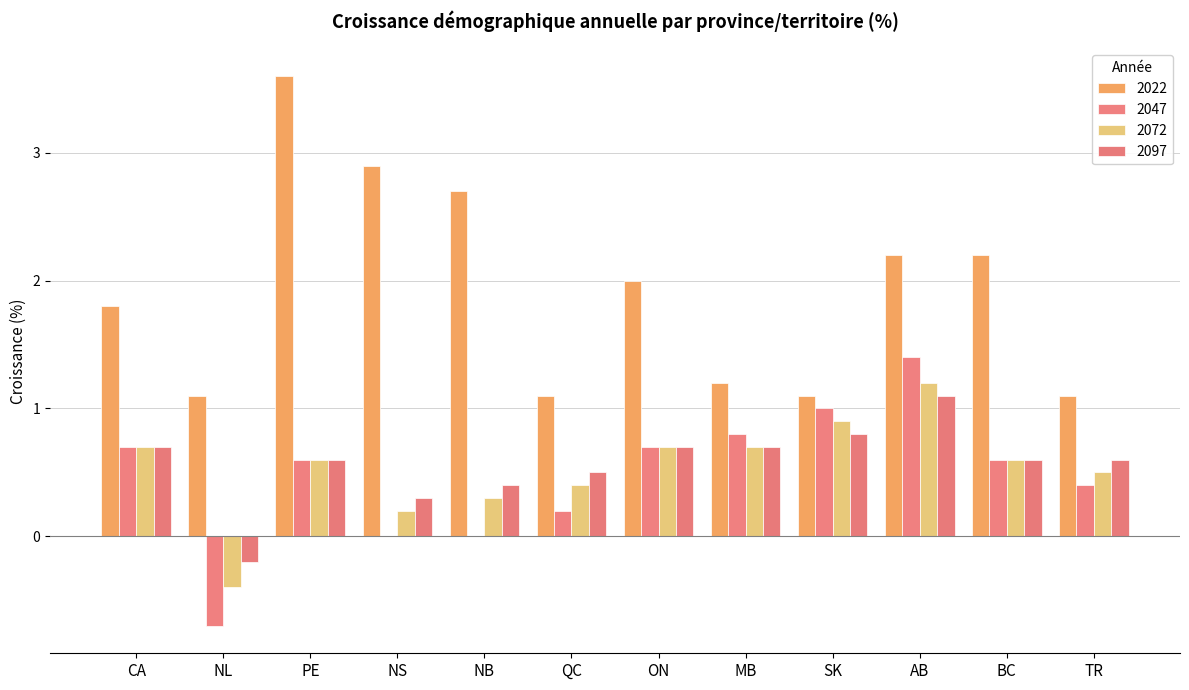

What is the difference between the maximum and minimum values in the 2047 series?

2.1